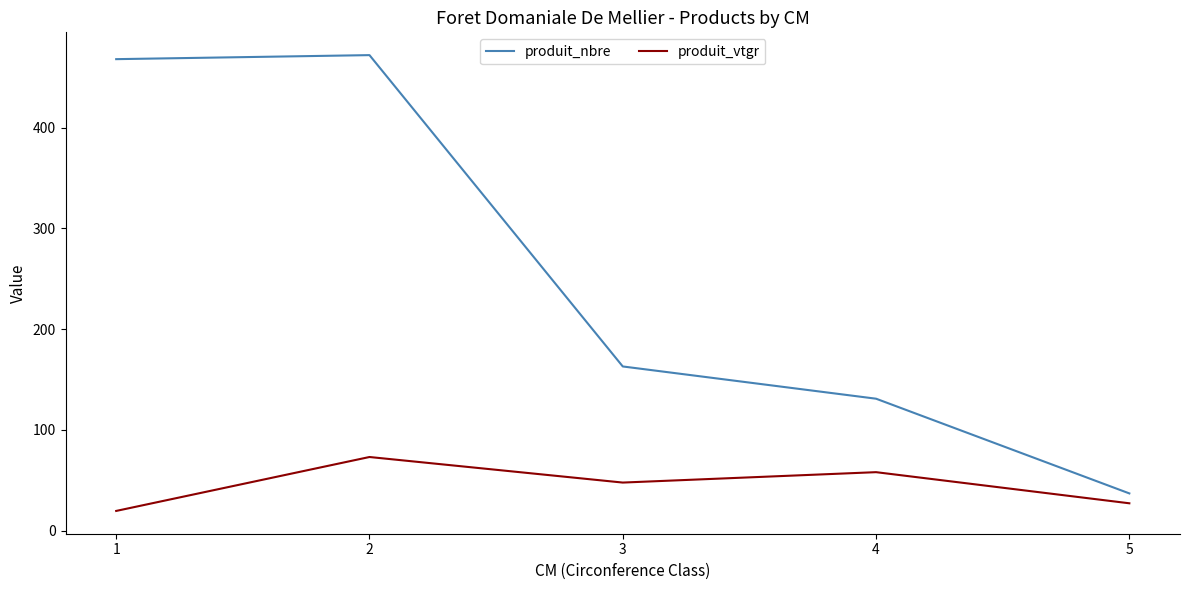

Is this an area chart (filled region under the line)?

No